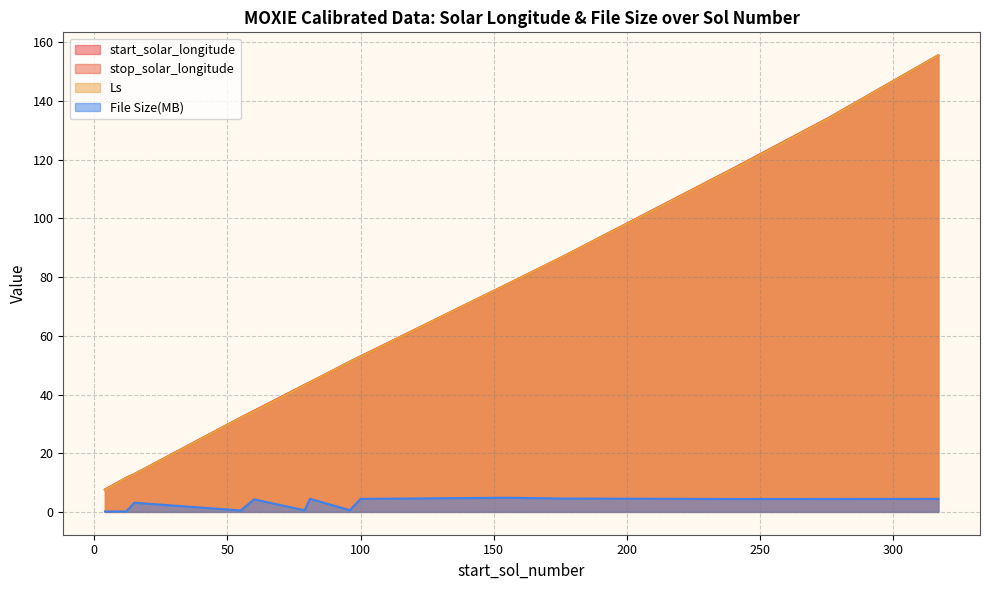

Does the chart display data point markers on the line(s)?

No